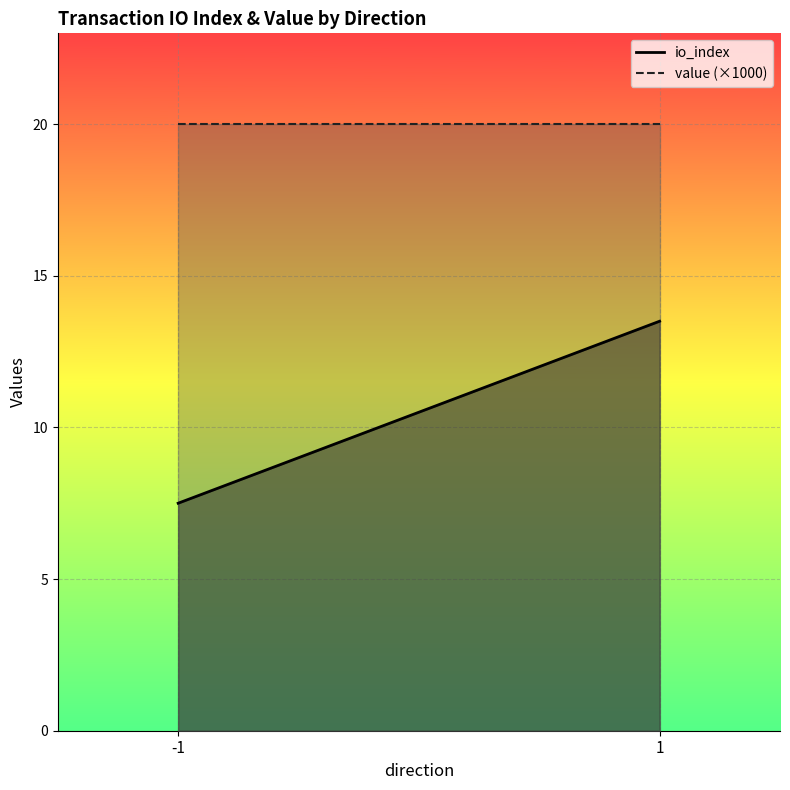

True or false: value (×1000) has a value of 20.0 at -1.

True